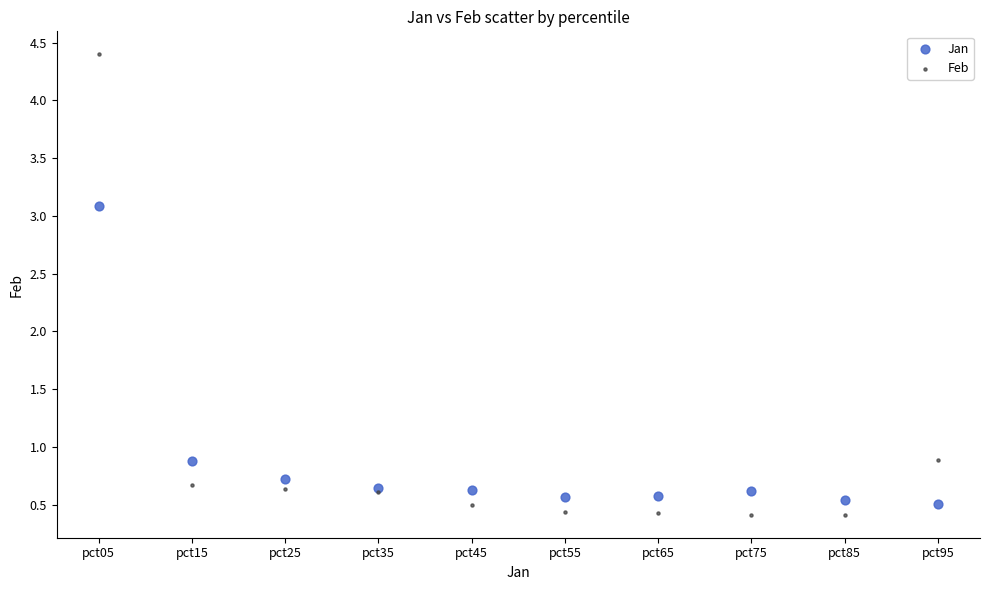

Which series has the largest Y range (max minus min)?

Feb